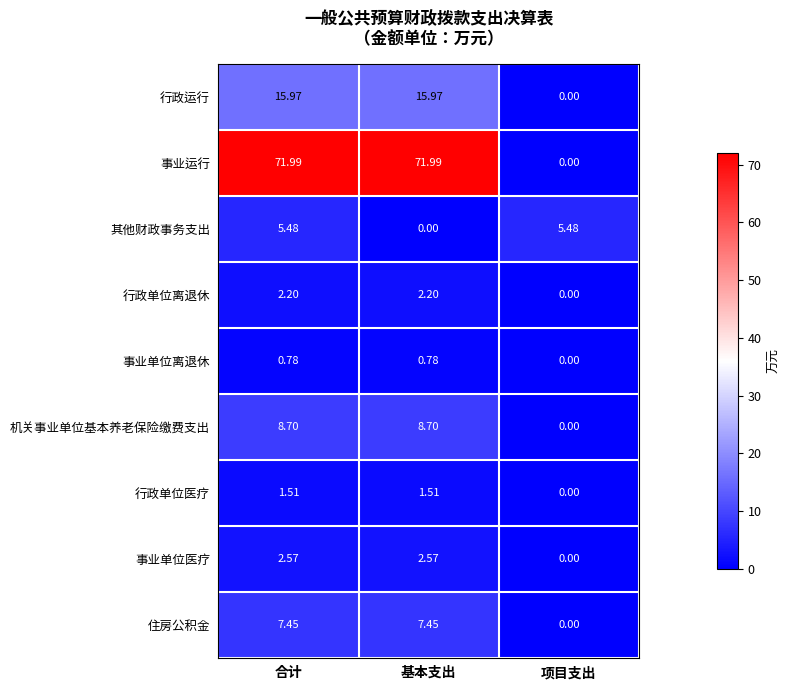

At which label is 机关事业单位基本养老保险缴费支出 closest to 4?

项目支出